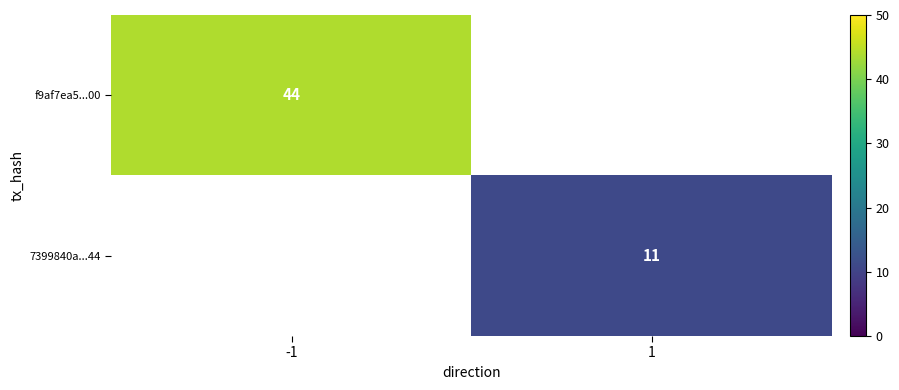

Which label corresponds to the smallest value in the chart?

1